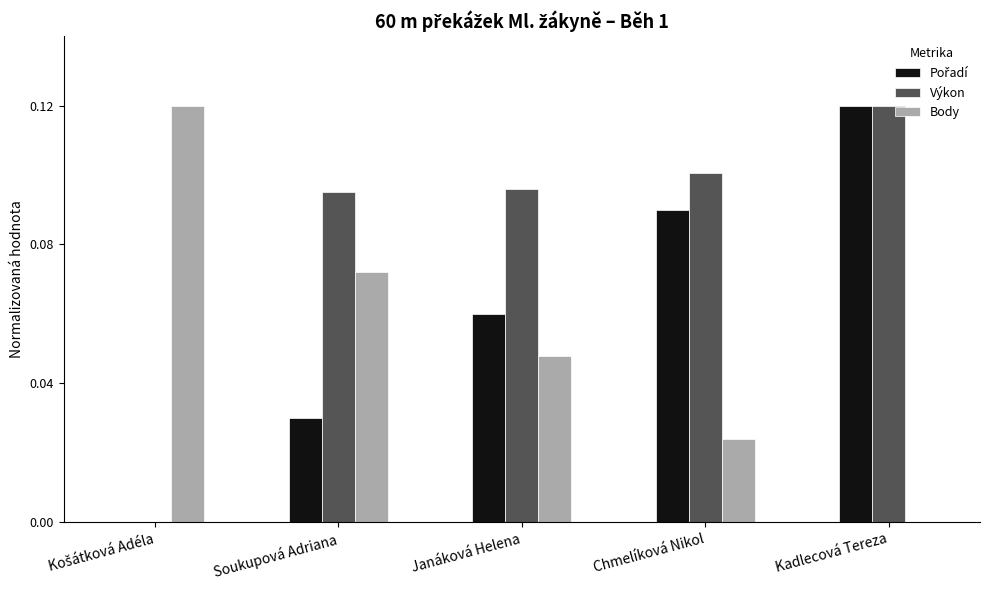

Which series has the largest total across all categories?

Výkon